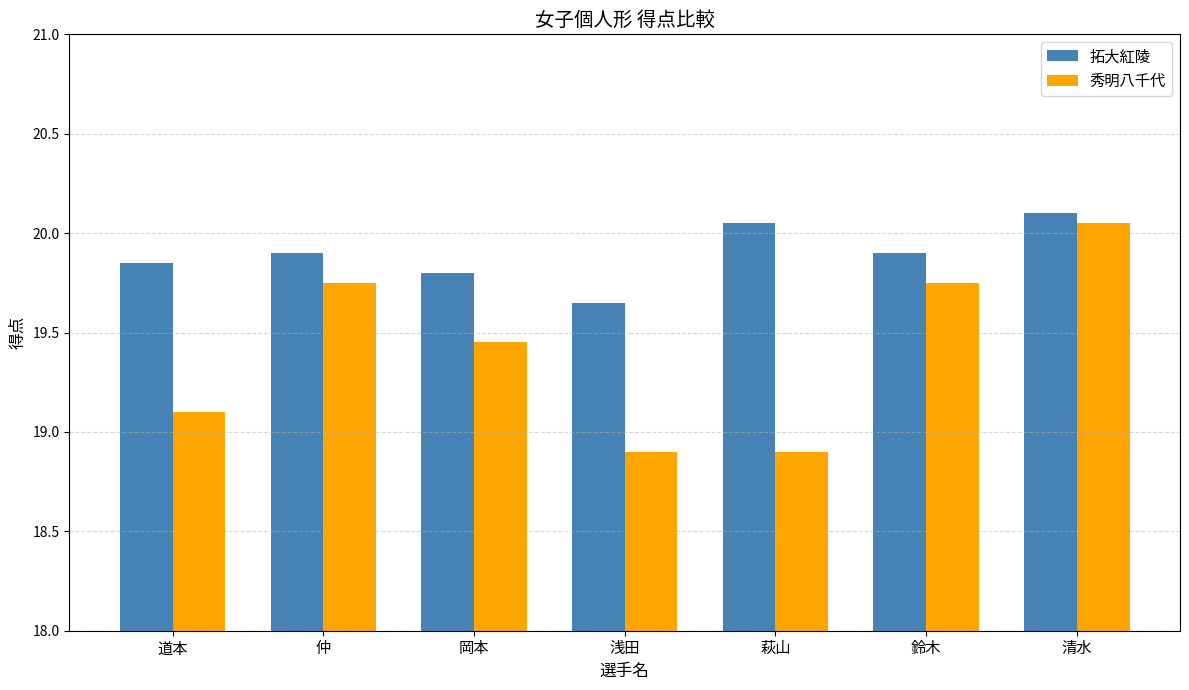

True or false: 拓大紅陵 has a value of 9.3 at 萩山.

False